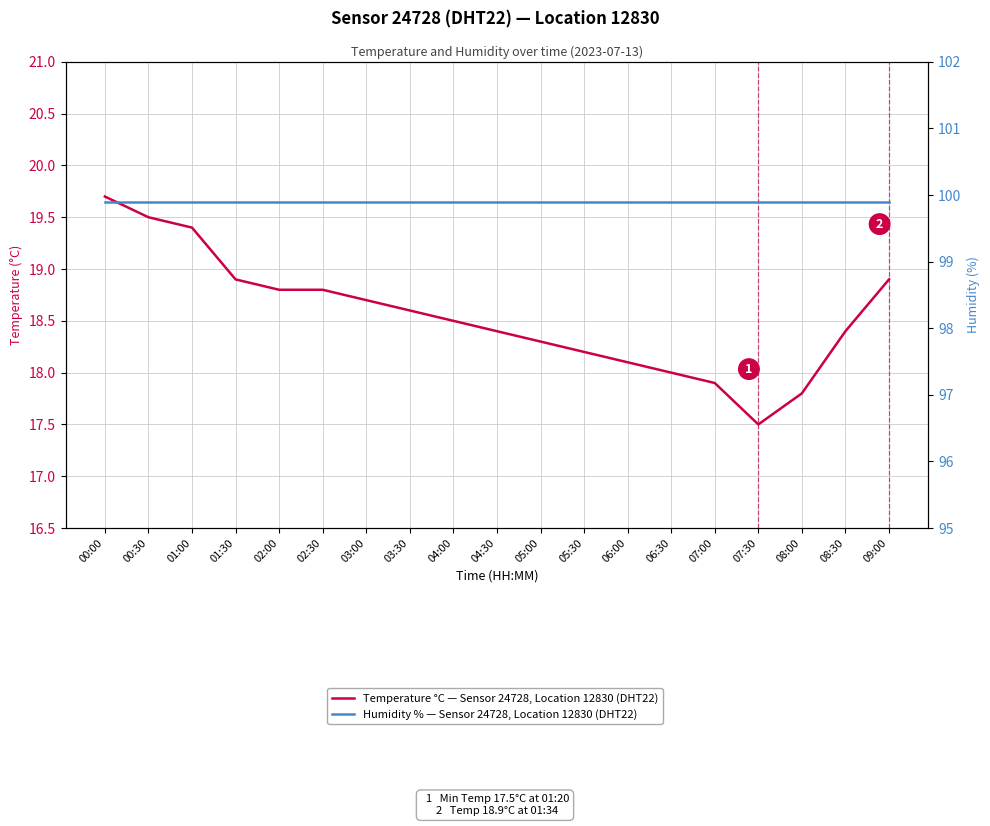

What position from the right is 05:30?

8